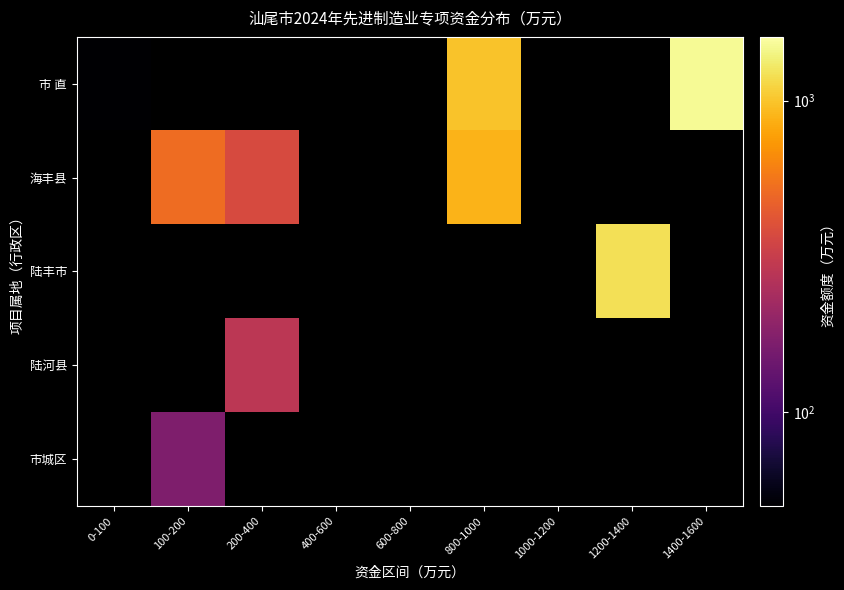

Is the value of 海丰县 at 200-400 greater than the value of 陆河县 at 1200-1400?

No